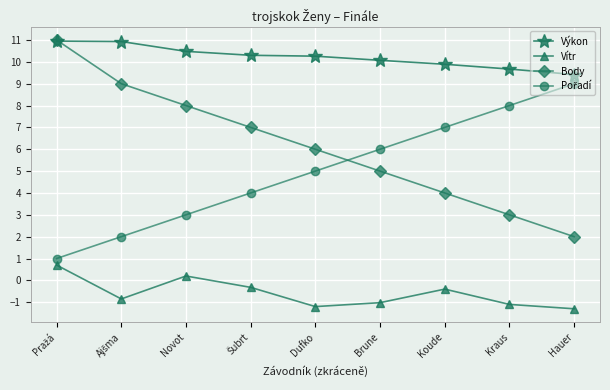

What is the difference between the highest and lowest values at Koude?

10.3